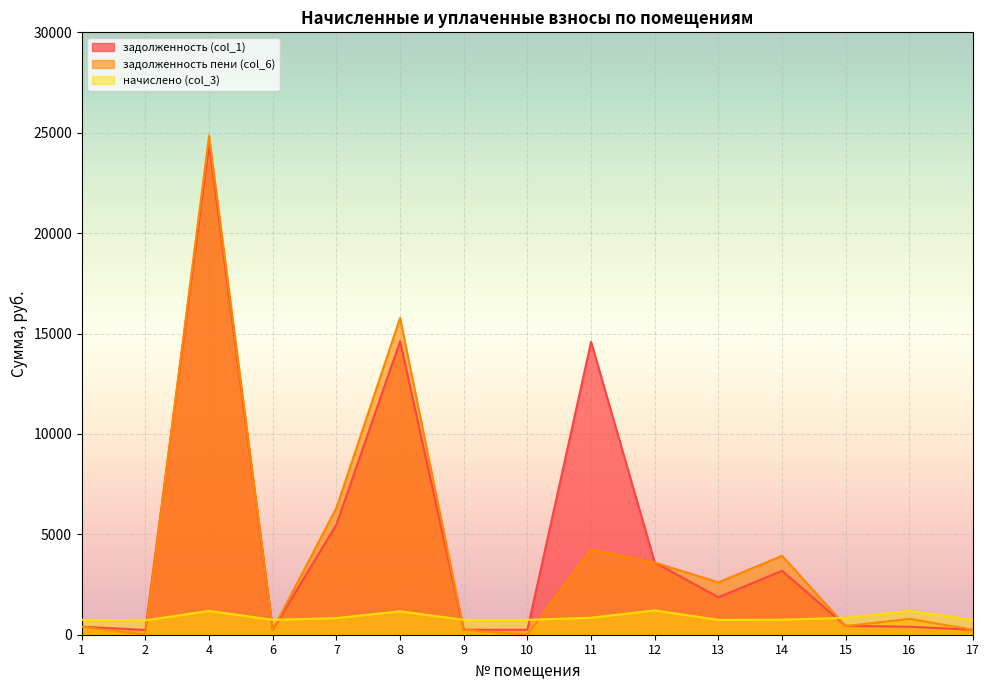

How many times do задолженность (col_1) and задолженность пени (col_6) cross each other?

6